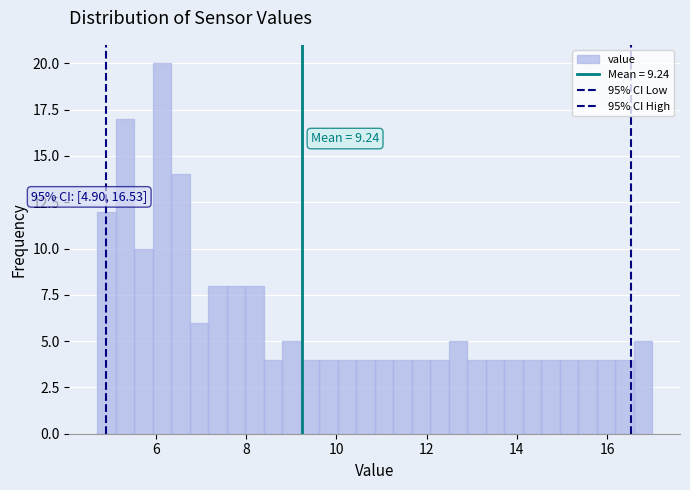

Around what value on the x-axis is the tallest bar? Give the approximate position of its centre, as read against the axis.

6.2